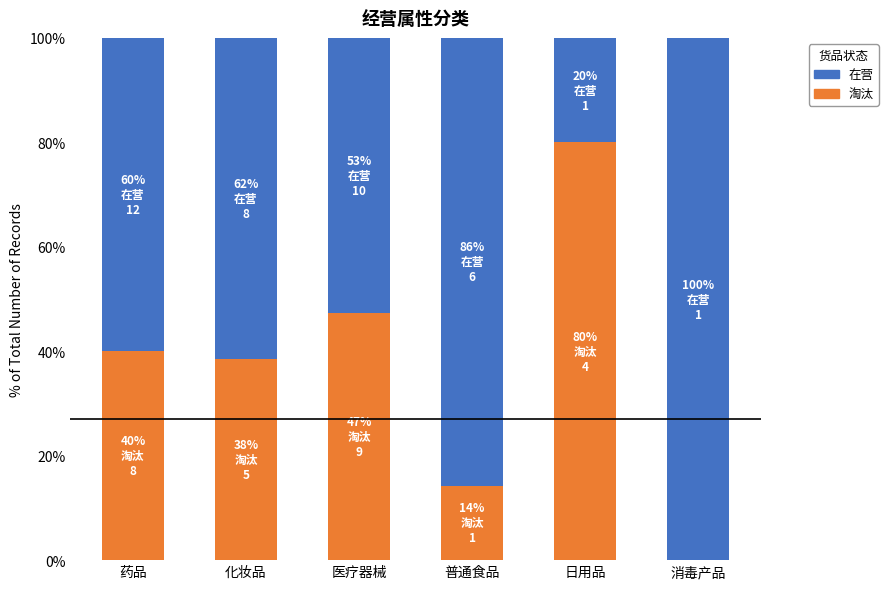

How many values in 淘汰 are above zero?

5